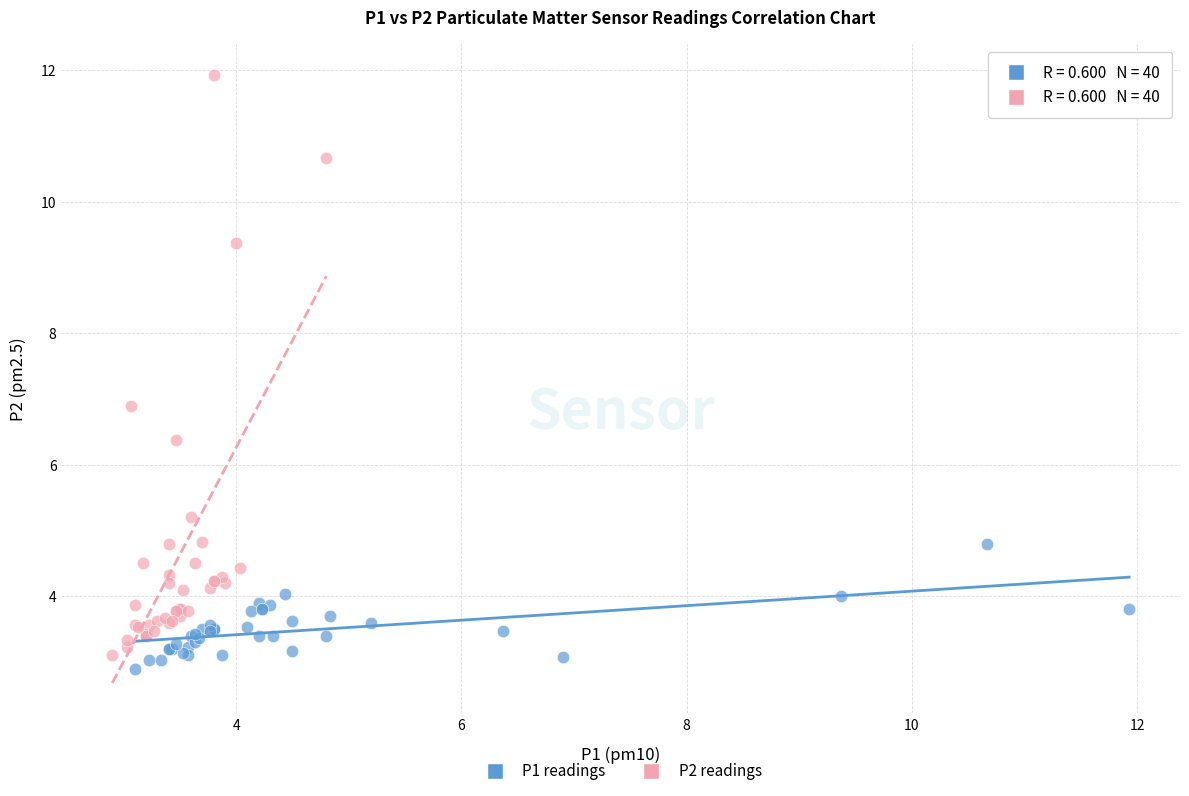

Which series has the largest Y range (max minus min)?

P2 readings